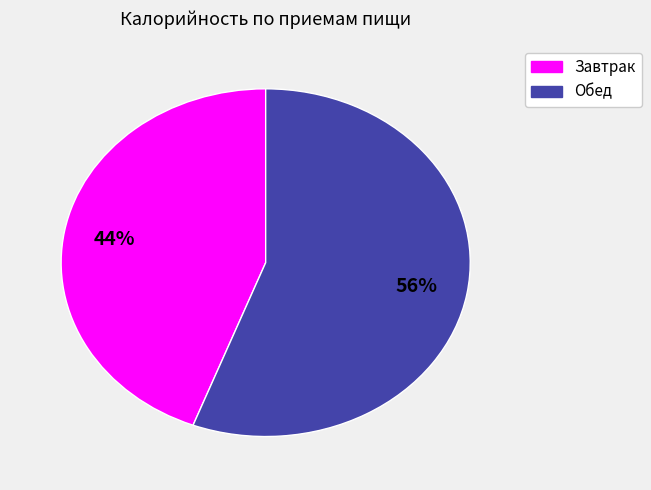

Is there any slice that represents more than half of the pie?

Yes